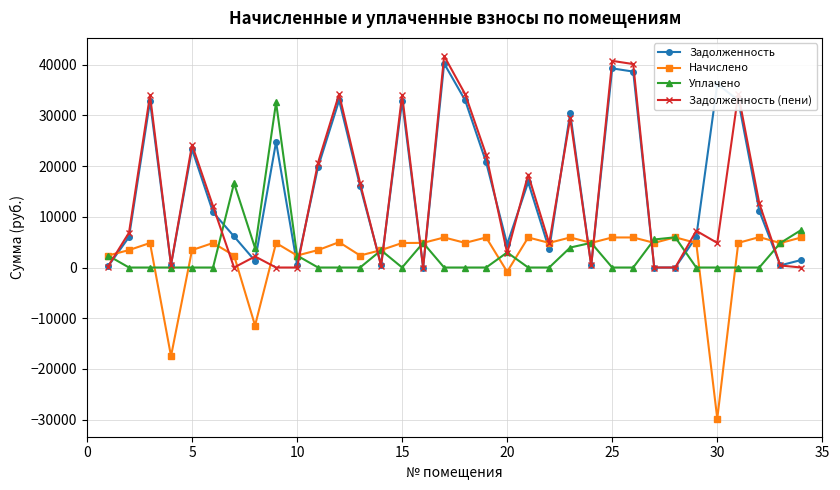

What is the value of the Задолженность (пени) point at the 17th from the left?

41714.9